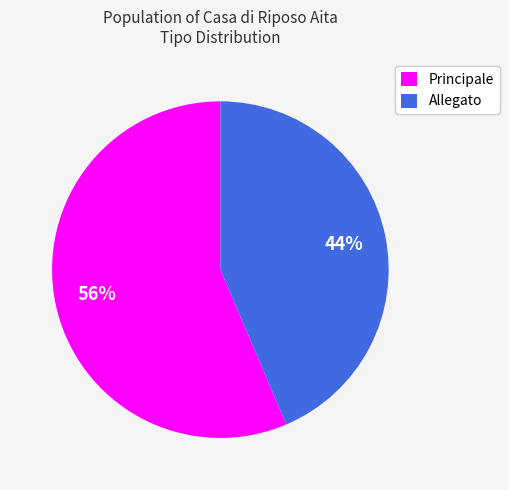

The Principale slice represents 56% of the pie. True or false?

True